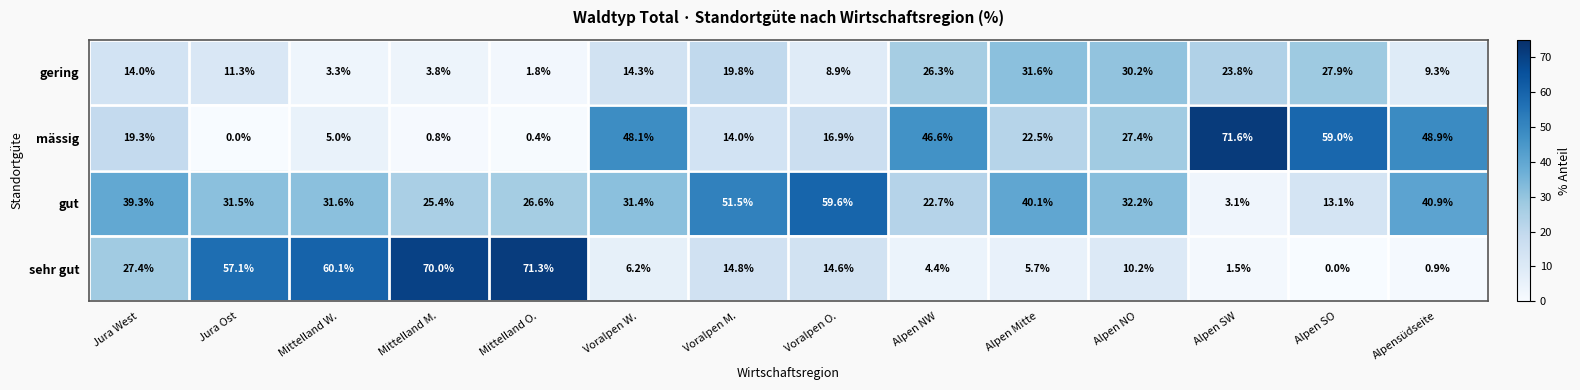

Which series has the widest spread of values?

mässig